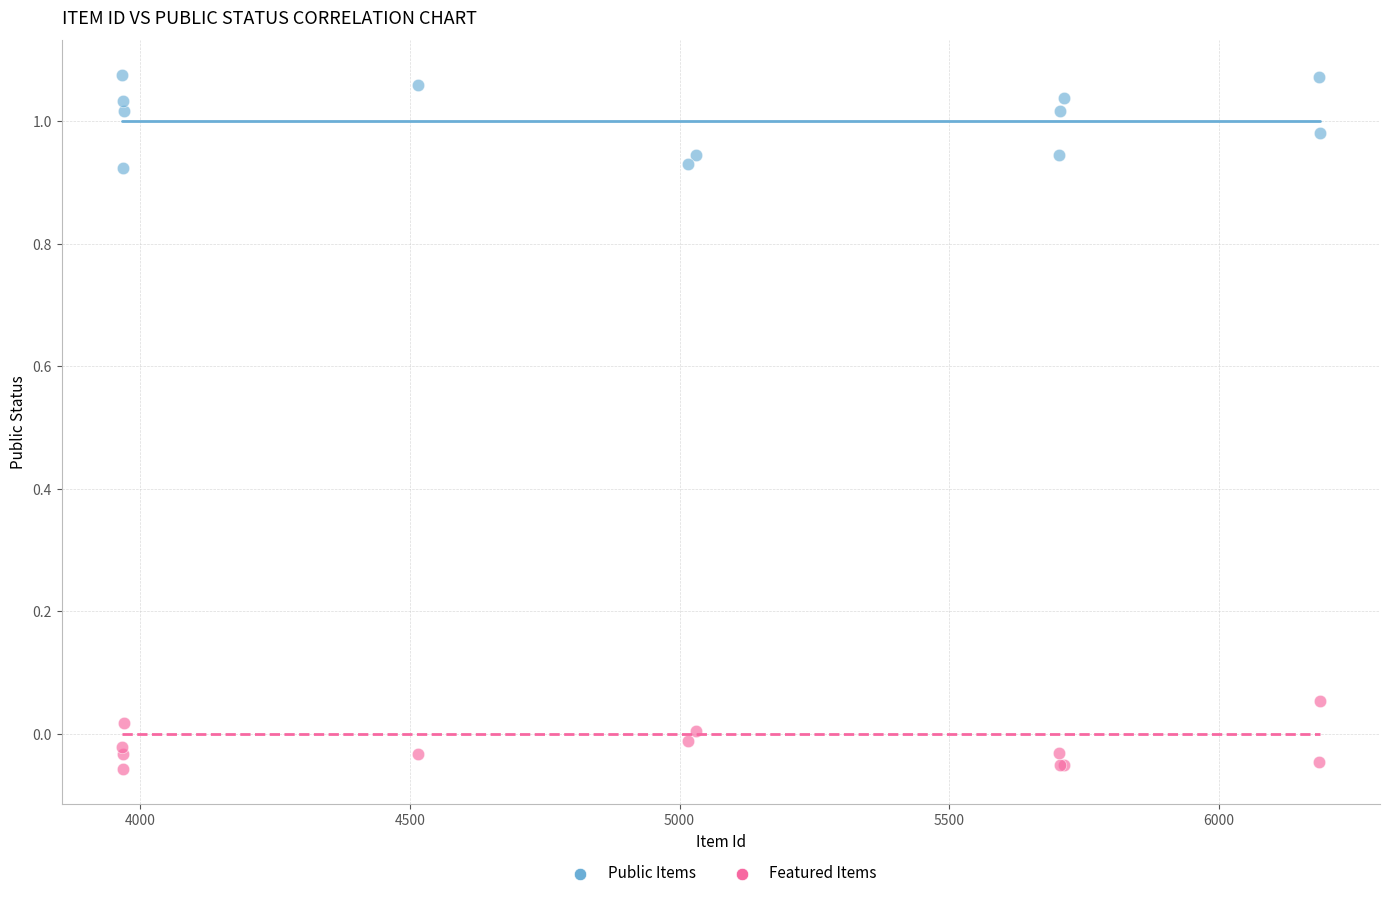

Which series reaches the maximum Y coordinate?

Public Items